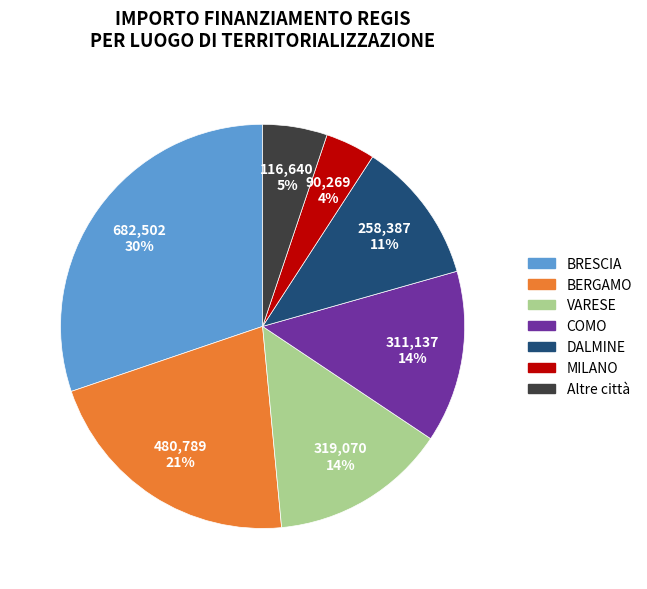

Count the number of slices in the pie.

7